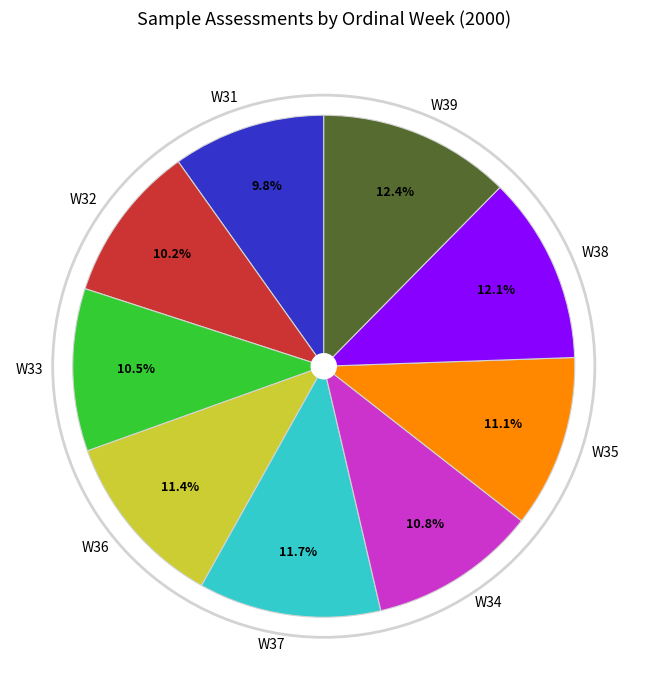

Do W33 and W35 together represent more than half of the pie?

No